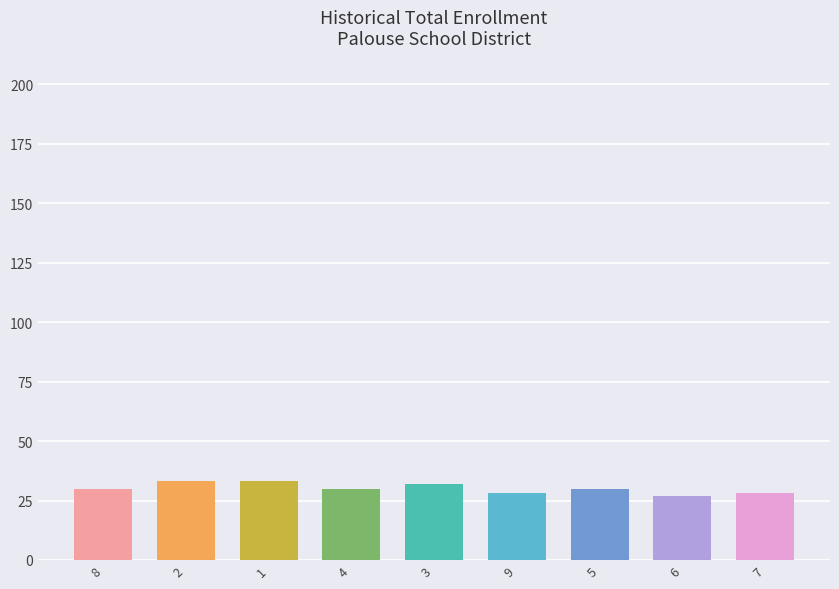

Count the number of categories in the chart.

9